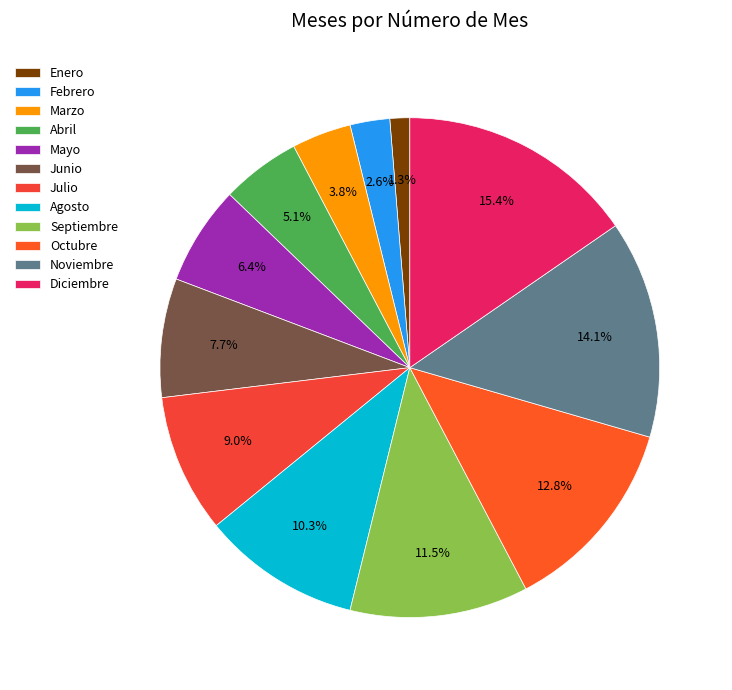

Is it true that Octubre is 1% of the pie?

False